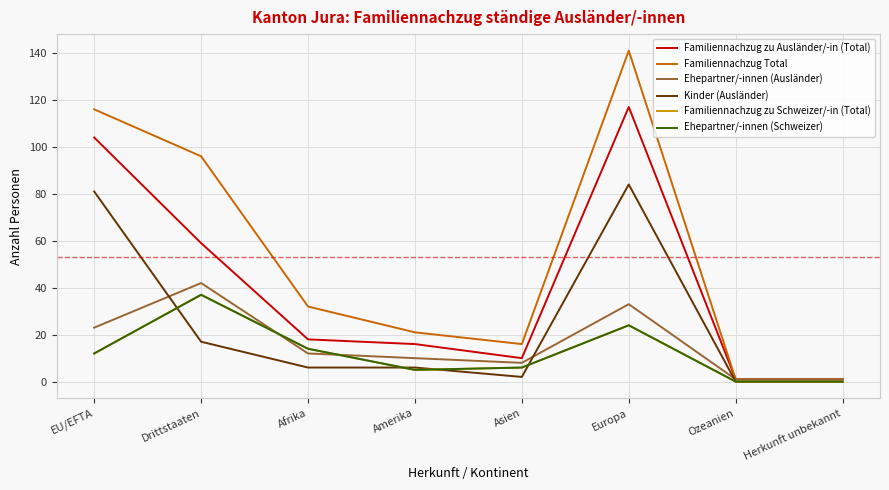

At which label does Ehepartner/-innen (Ausländer) reach its minimum?

Ozeanien